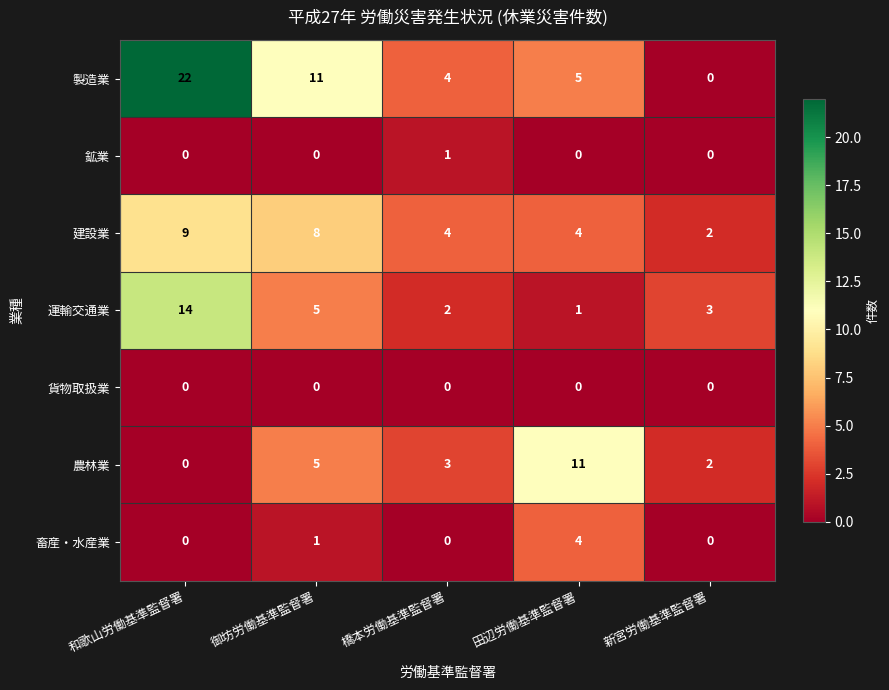

The 建設業 series shows 2 at 御坊労働基準監督署. True or false?

False